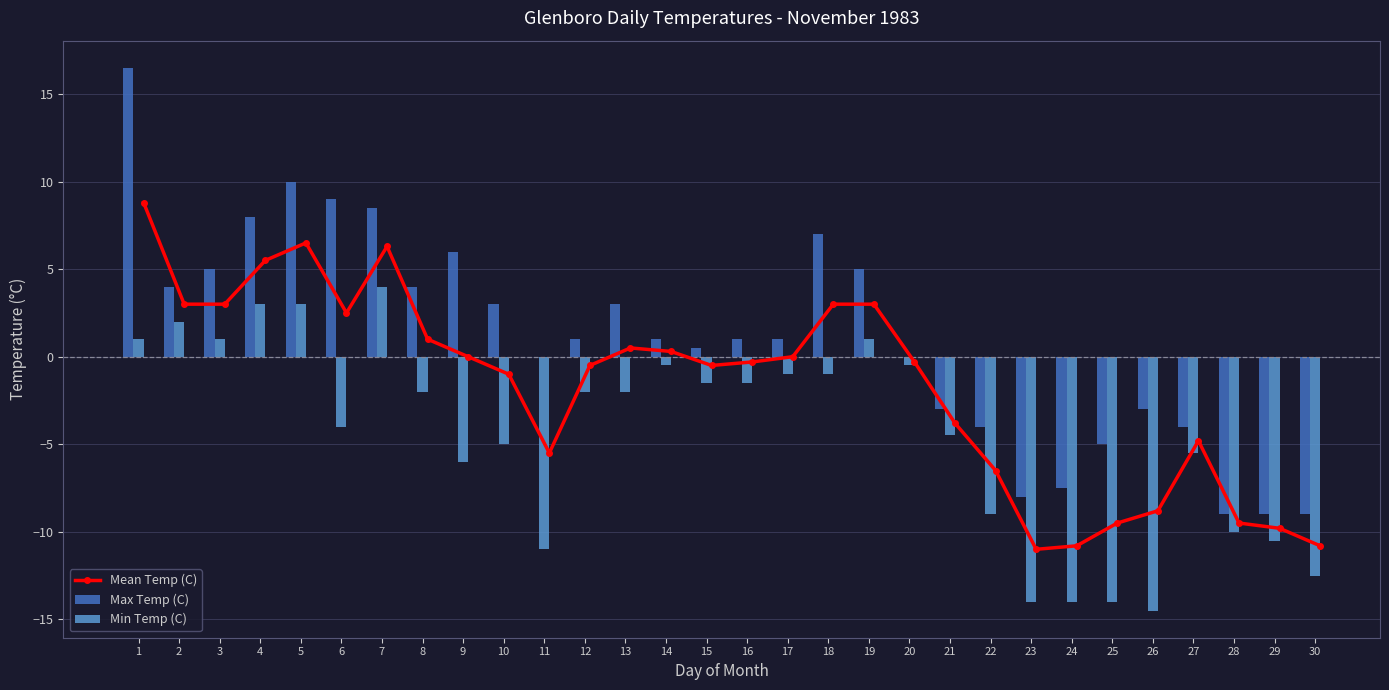

The Max Temp (C) series shows -5.0 at 25. True or false?

True